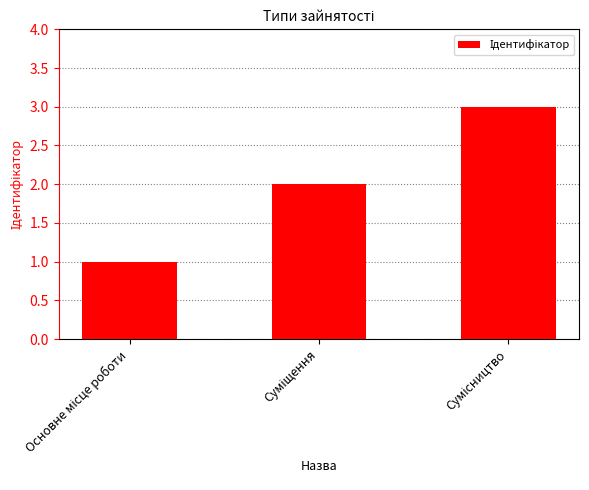

What is the sum of all values?

6